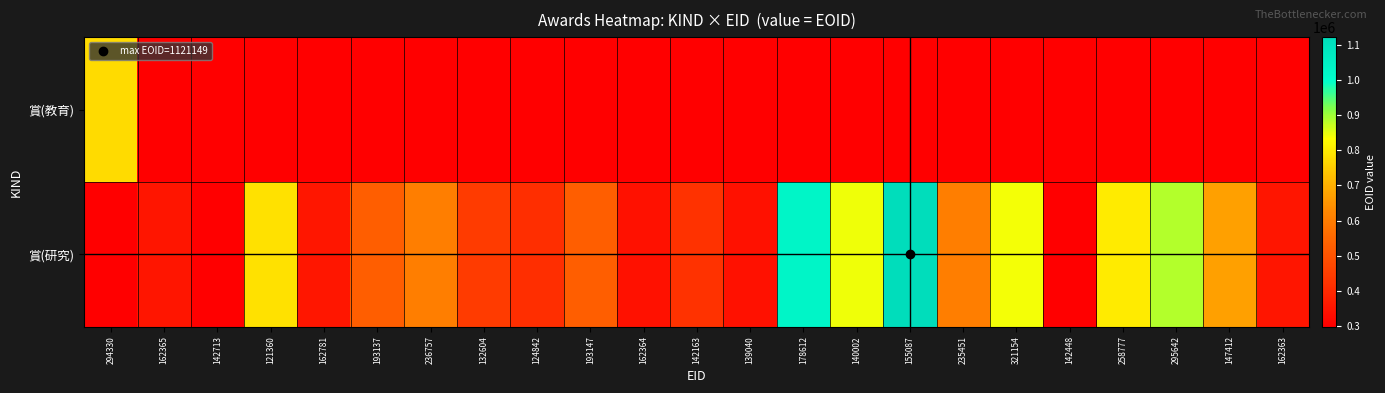

Rank the series by their maximum value, from lowest to highest.

賞(教育), 賞(研究)